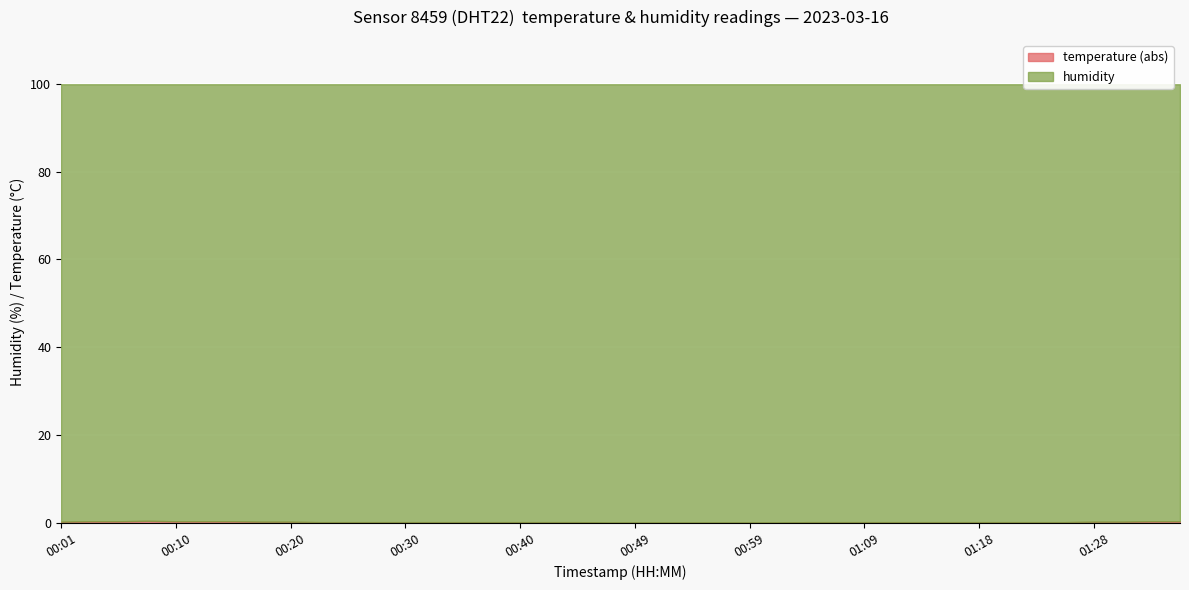

Rank the series by their maximum value, from highest to lowest.

humidity, temperature